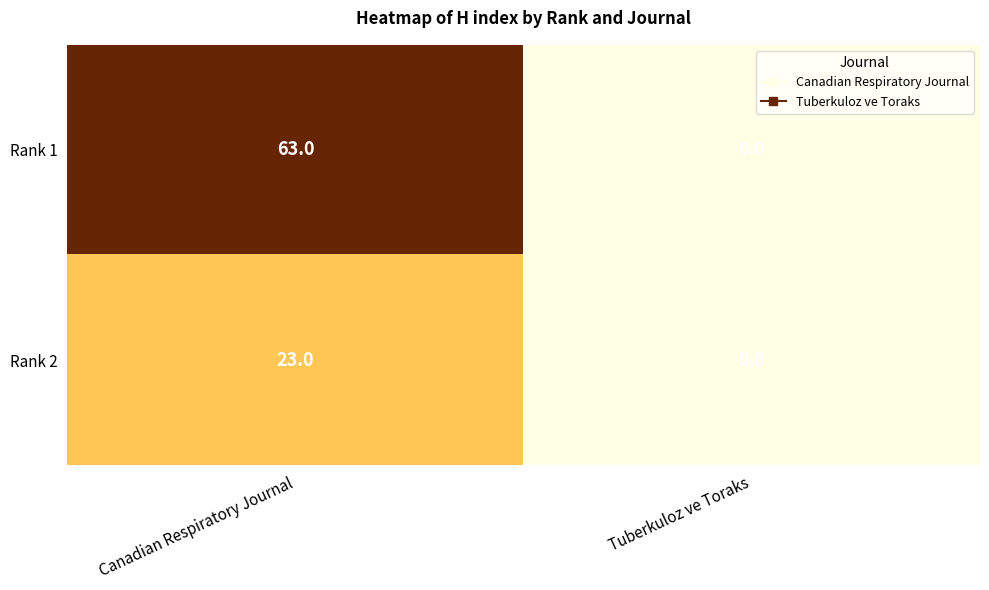

Reading left to right, transcribe all the data shown in this chart.

Rank 1: Canadian Respiratory Journal=63	Tuberkuloz ve Toraks=0
Rank 2: Canadian Respiratory Journal=23	Tuberkuloz ve Toraks=0